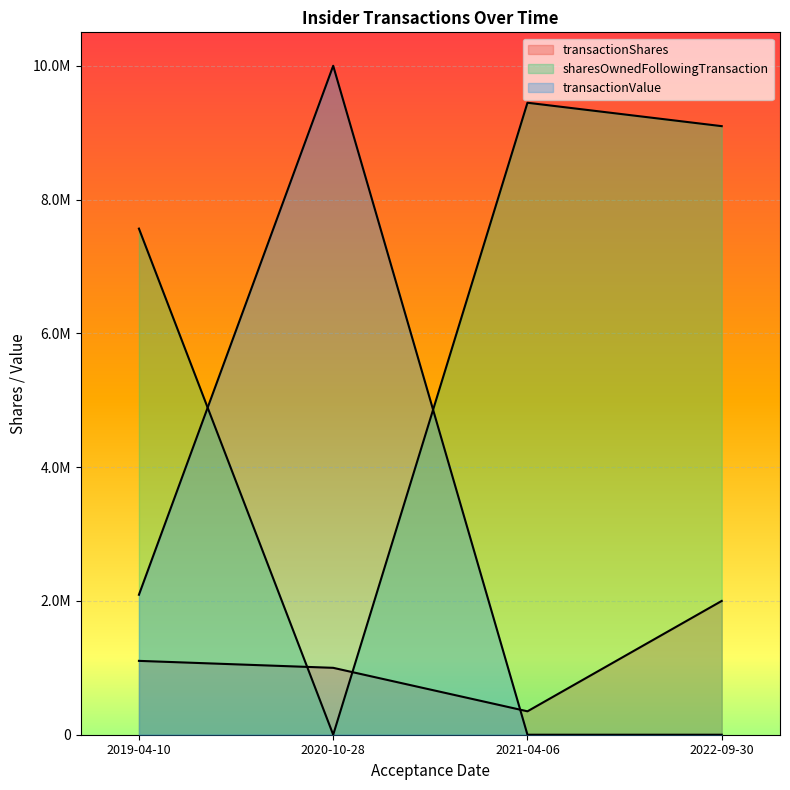

Read the transactionShares value at 2021-04-06.

350000